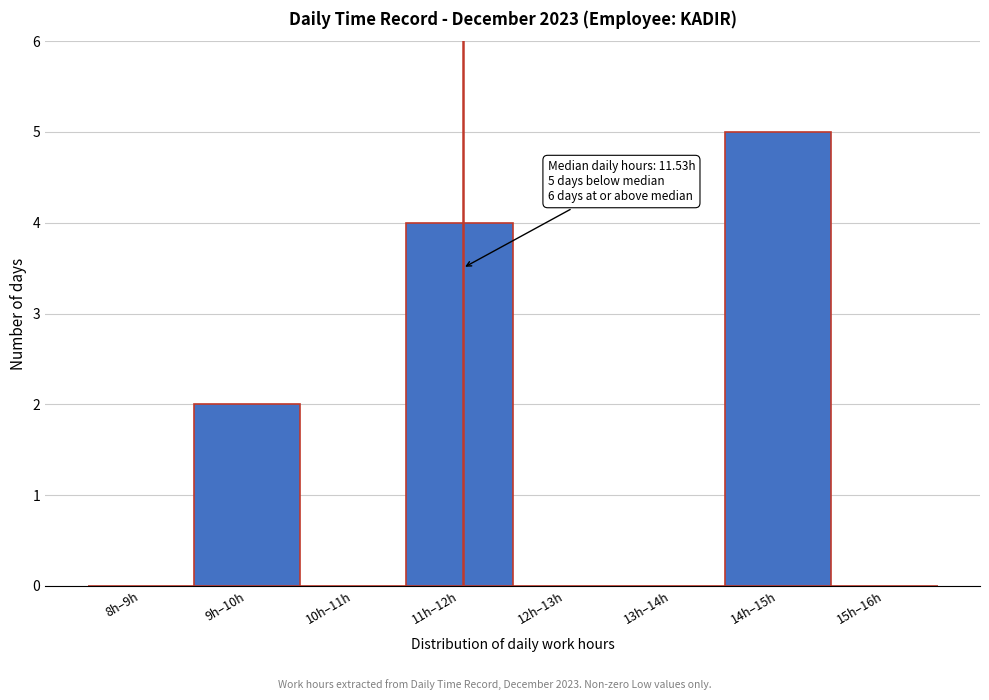

Reading left to right, list all the values displayed in this chart.

8h–9h=0	9h–10h=2	10h–11h=0	11h–12h=4	12h–13h=0	13h–14h=0	14h–15h=5	15h–16h=0